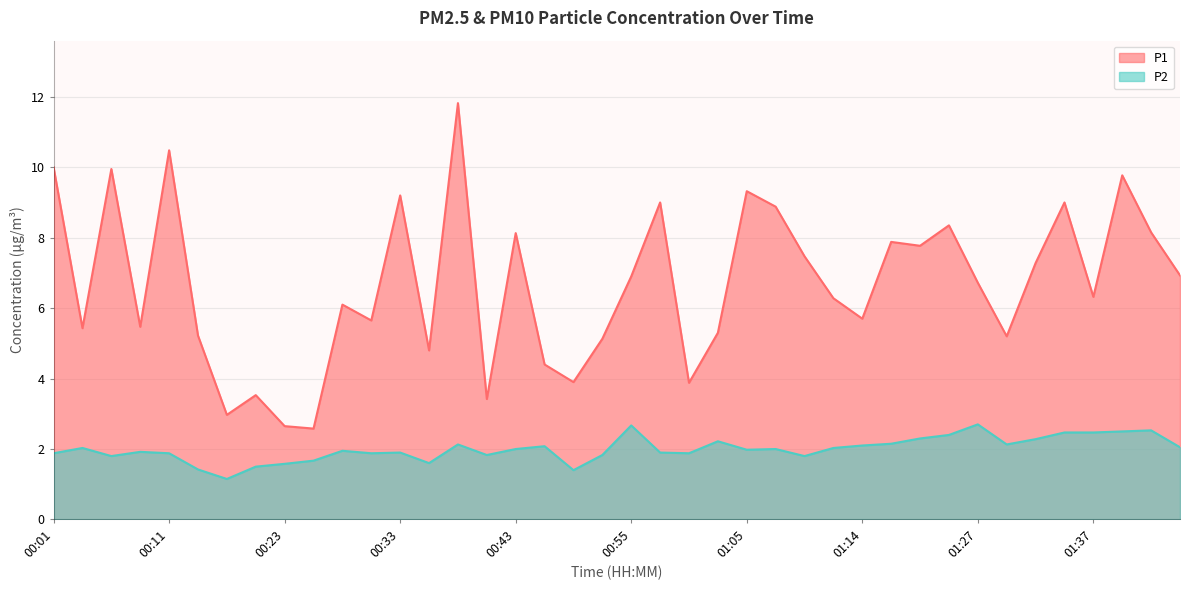

How many distinct data groups are displayed?

2